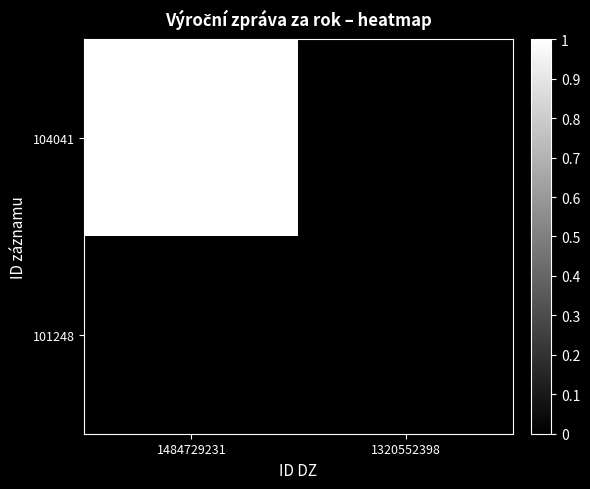

Which category has the highest value across all series?

1484729231